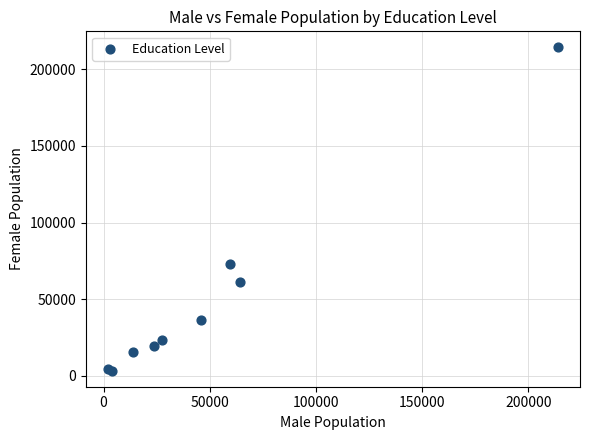

What Y value in the scatter plot is closest to 108794?

72780.0